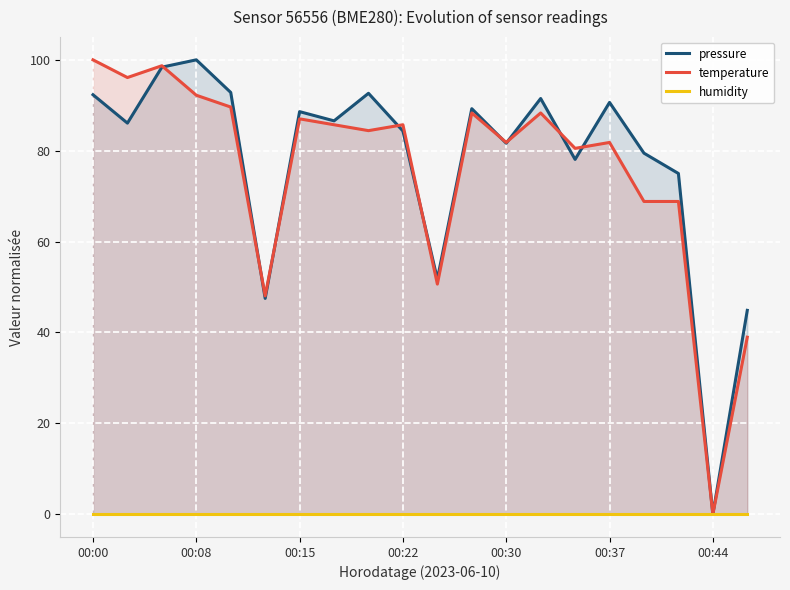

What are all the series names shown in the legend?

pressure, temperature, humidity